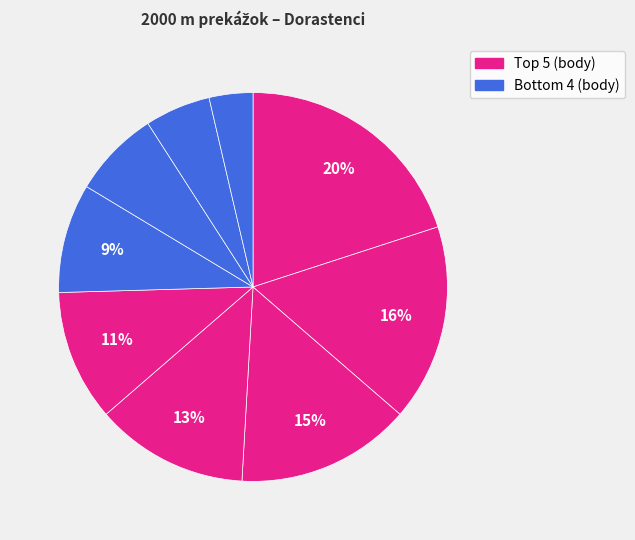

How many slices are in this pie chart?

9